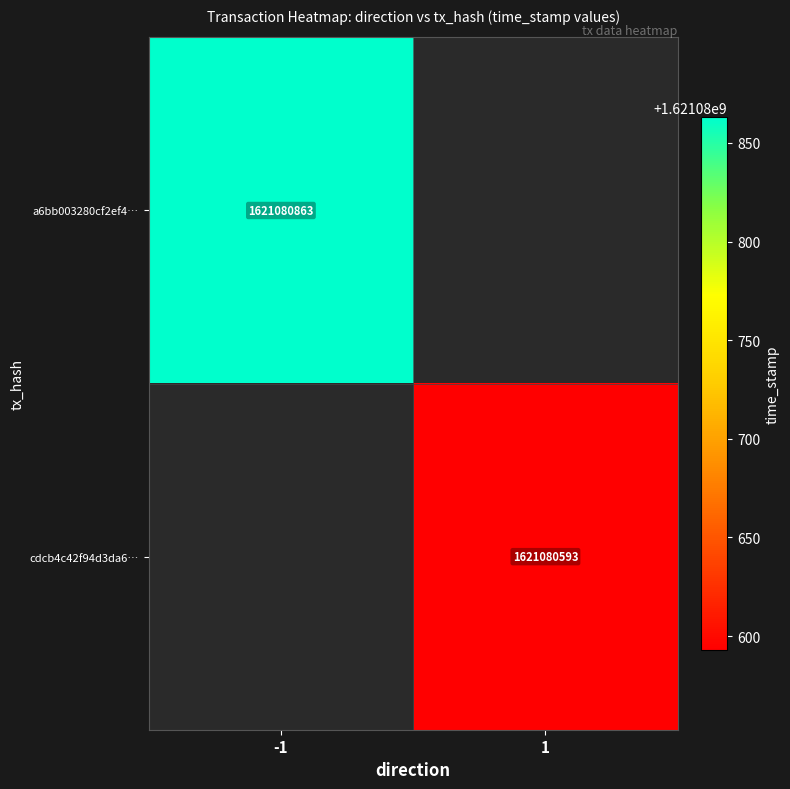

List the series in order of their overall mean, highest first.

a6bb003280cf2ef47245a0964988ff06867d26f, cdcb4c42f94d3da6775940bfa7660e0840a4a50